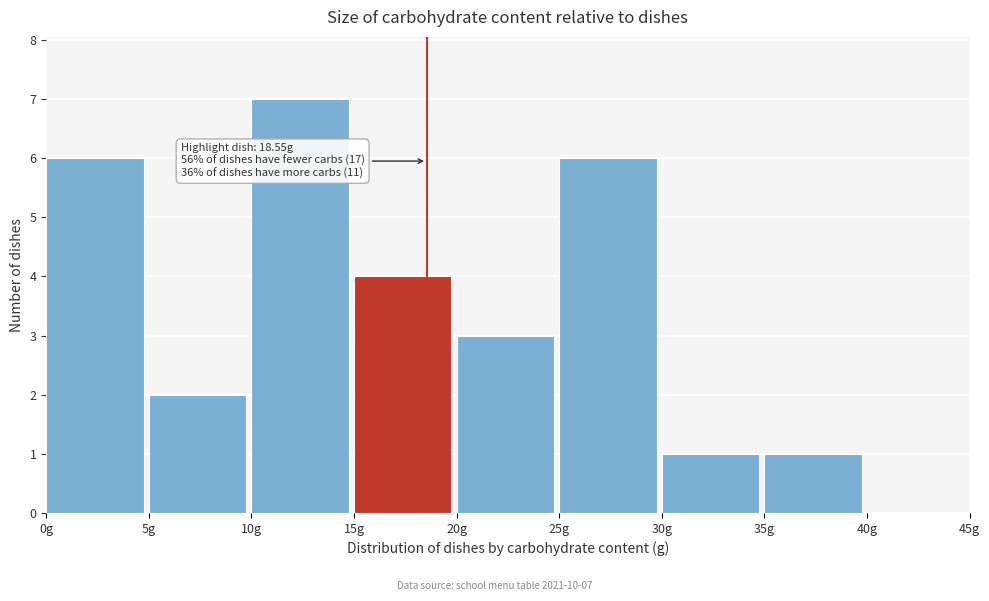

Over which range of the x-axis is the bar tallest?

10 to 15